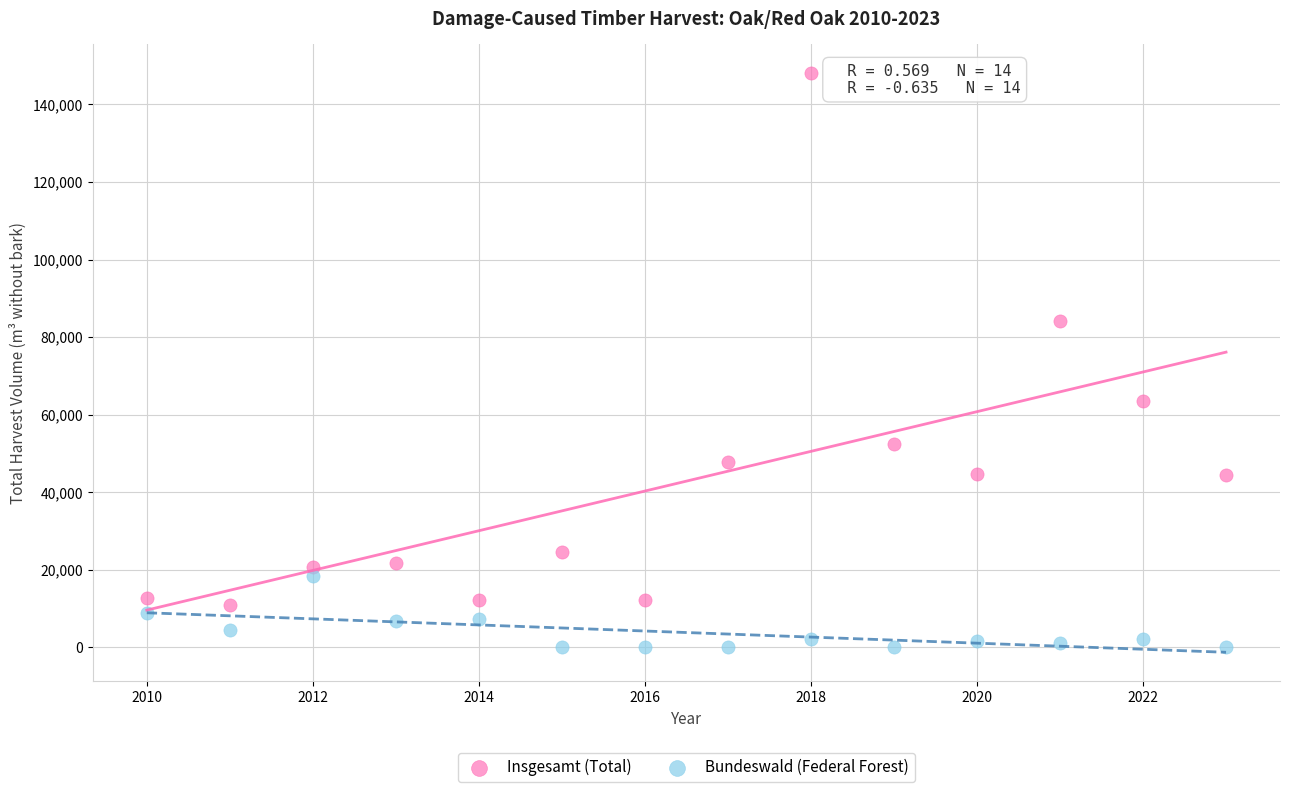

Which series contains the lowest Y value?

Bundeswald (Federal Forest)